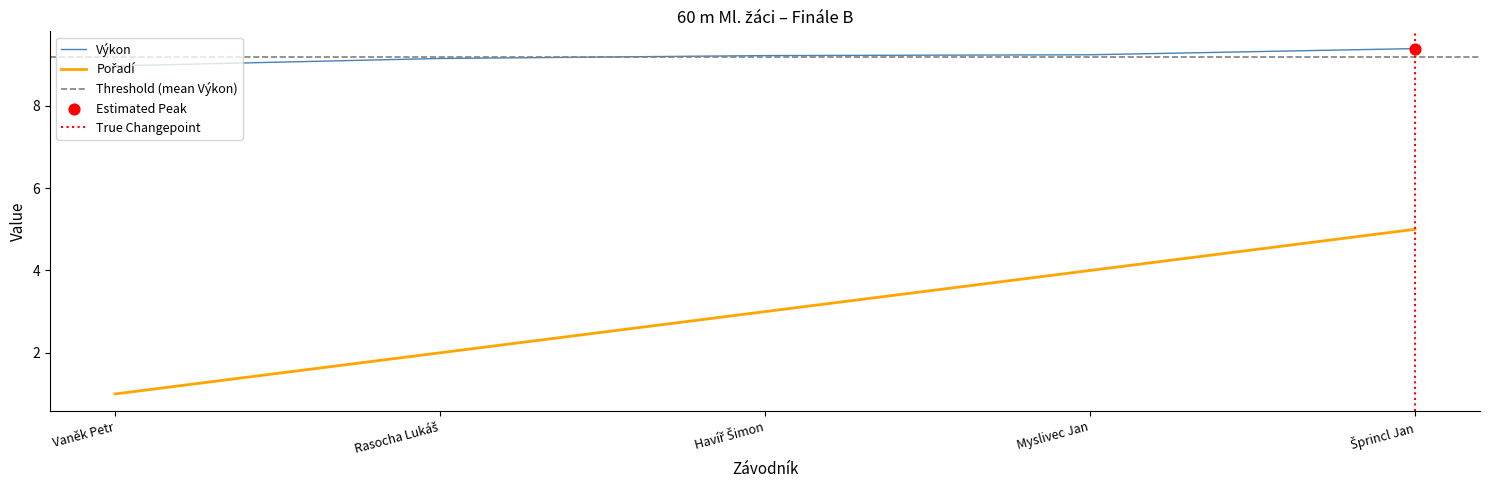

At how many categories does at least one series exceed 2?

5